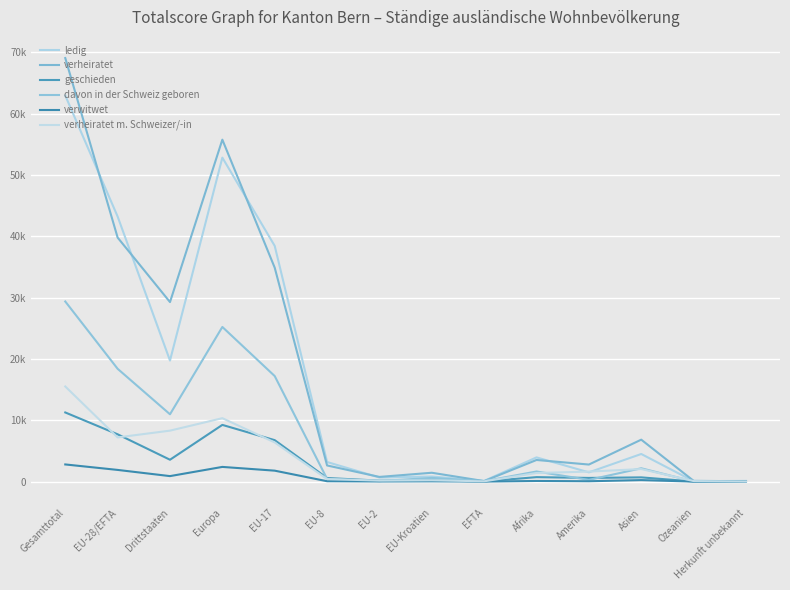

Where is the first local minimum for davon in der Schweiz geboren?

Drittstaaten